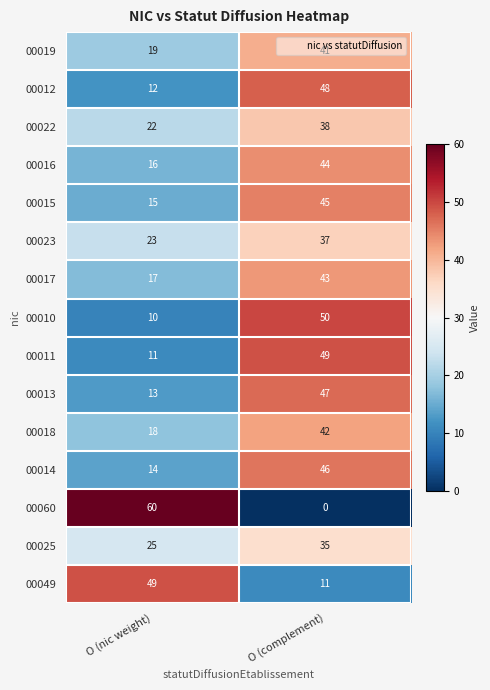

What is the approximate value of 00010 at O (nic weight), to the nearest 5?

10